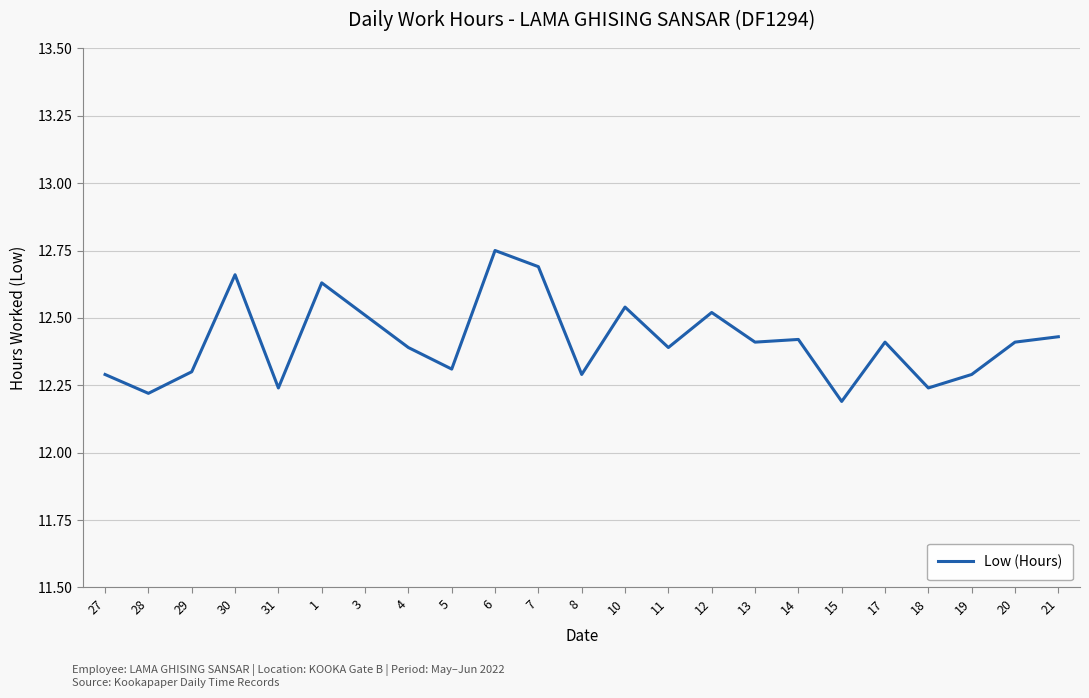

What is the ratio of the value at 3 to the value at 31?

1.0